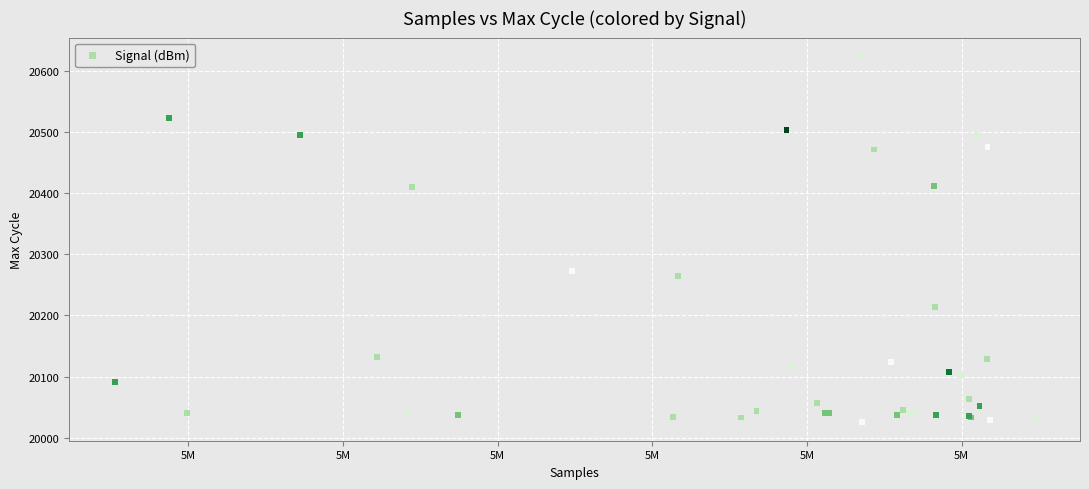

What Y value in the scatter plot is closest to 20324?

20273